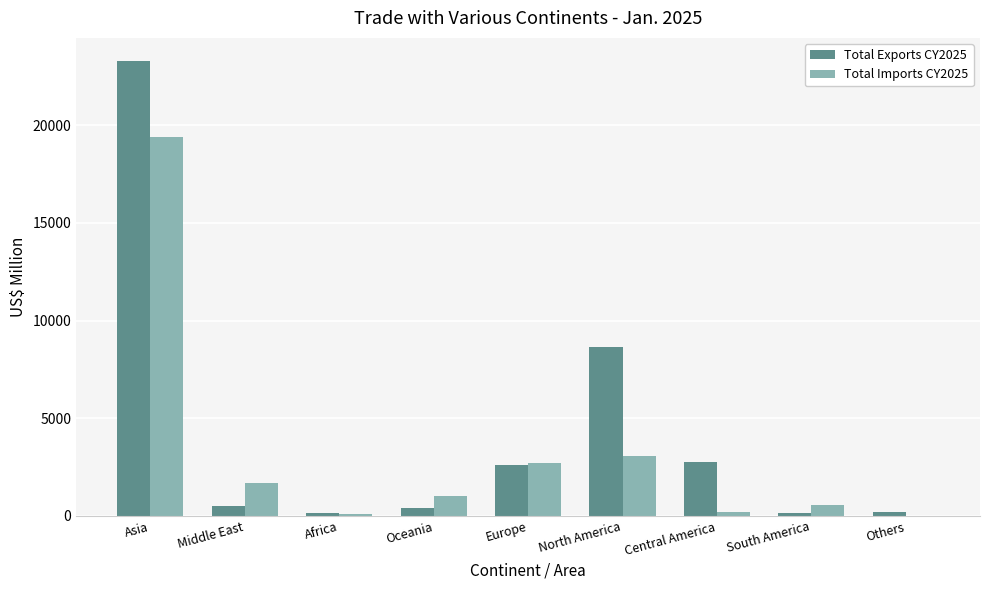

What is the spread (max minus min) of values at Middle East?

1215.9